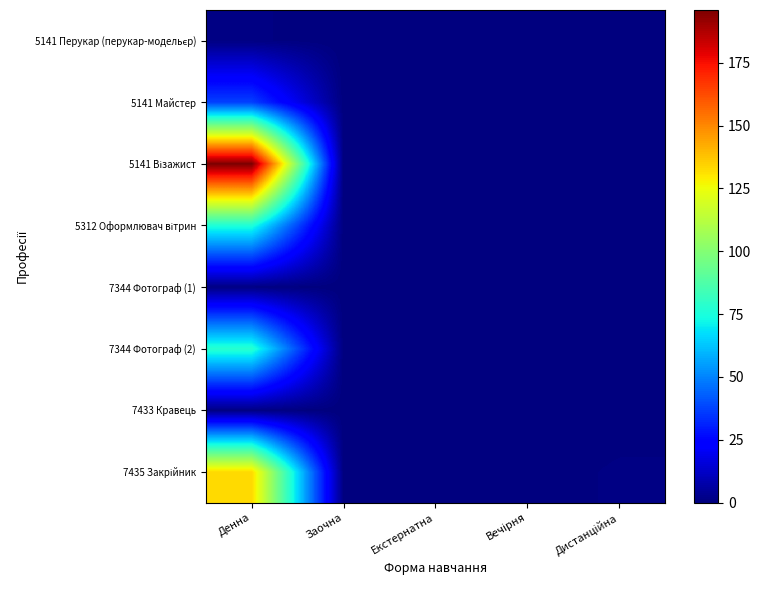

What is the difference between the highest and lowest values at Дистанційна?

1